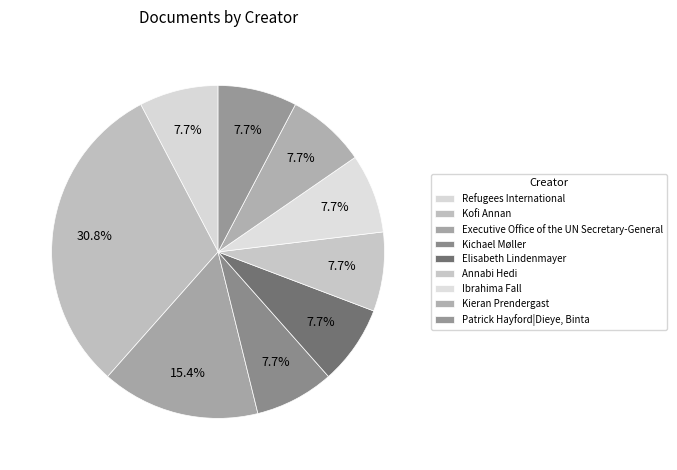

How many segments does this pie chart have?

9